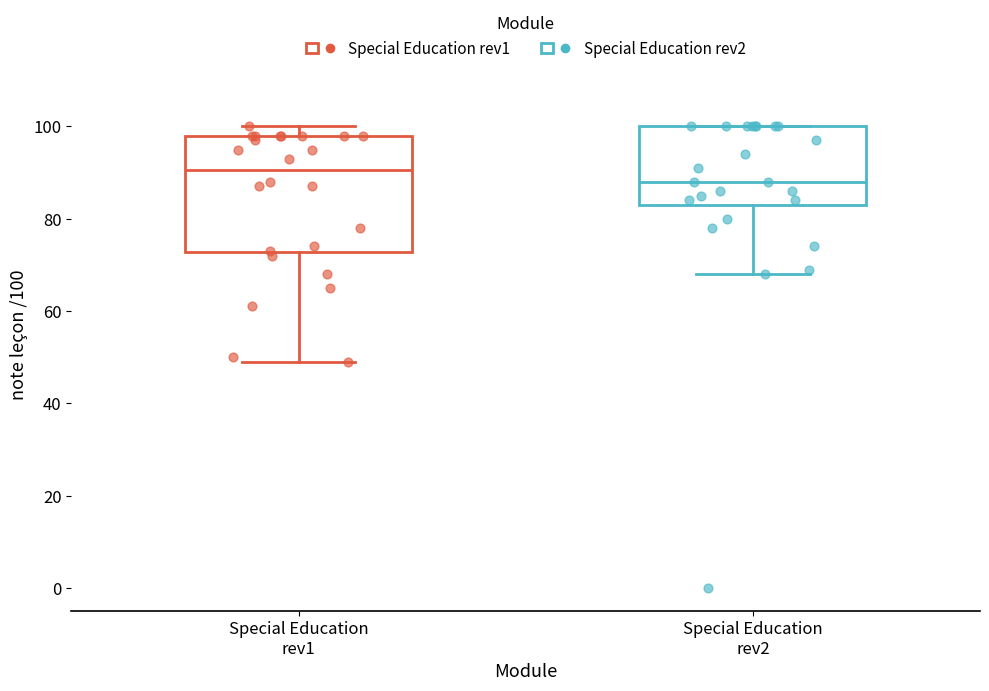

Reading left to right, transcribe this box plot: for each box, give where its median line is, the range the box spans, and where its two whiskers end, as read against the y-axis. The values are not printed on the chart, so give them approximately, as read against the axis.

Special Education rev1: median 90, box 72 to 98, whiskers 50 to 100
Special Education rev2: median 88, box 84 to 100, whiskers 68 to 100